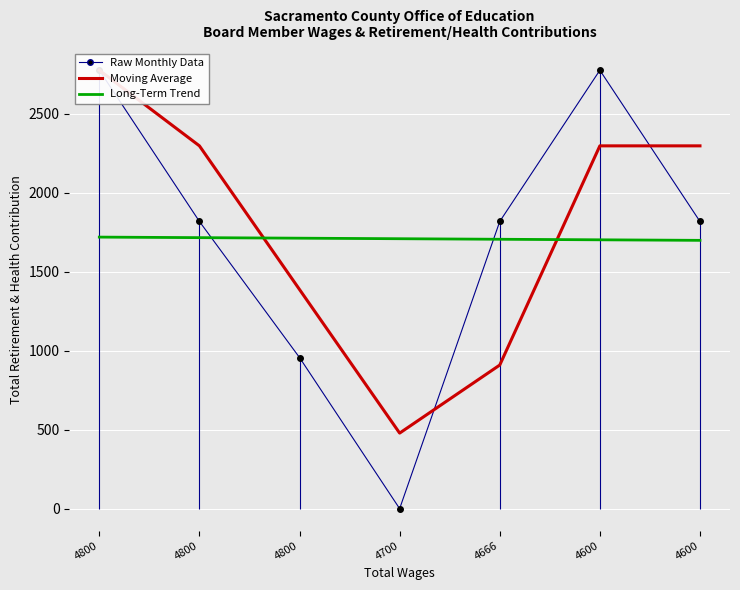

At which label does Long-Term Trend reach its peak?

4800